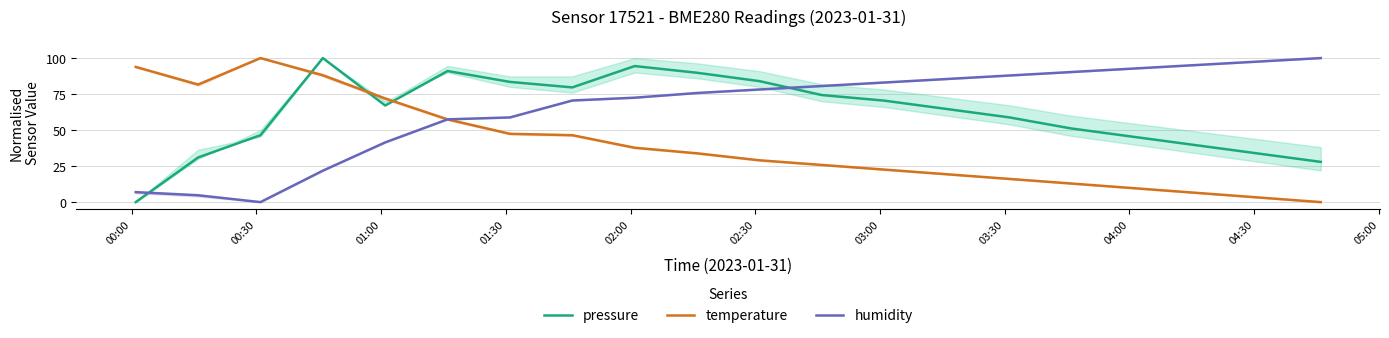

What is the highest value of the pressure series?

100.0